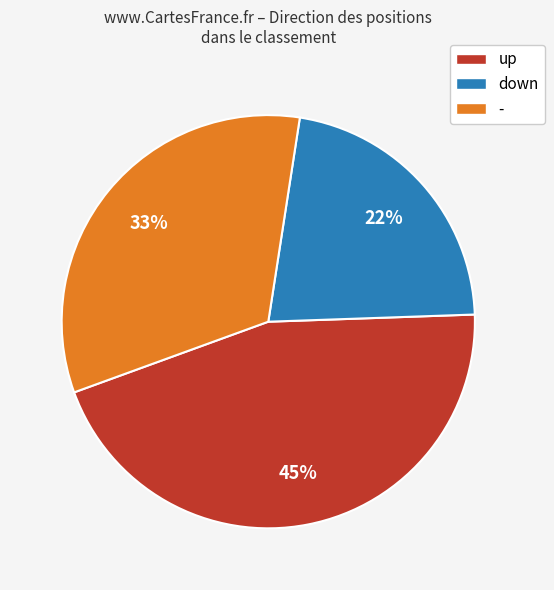

How many slices are in this pie chart?

3